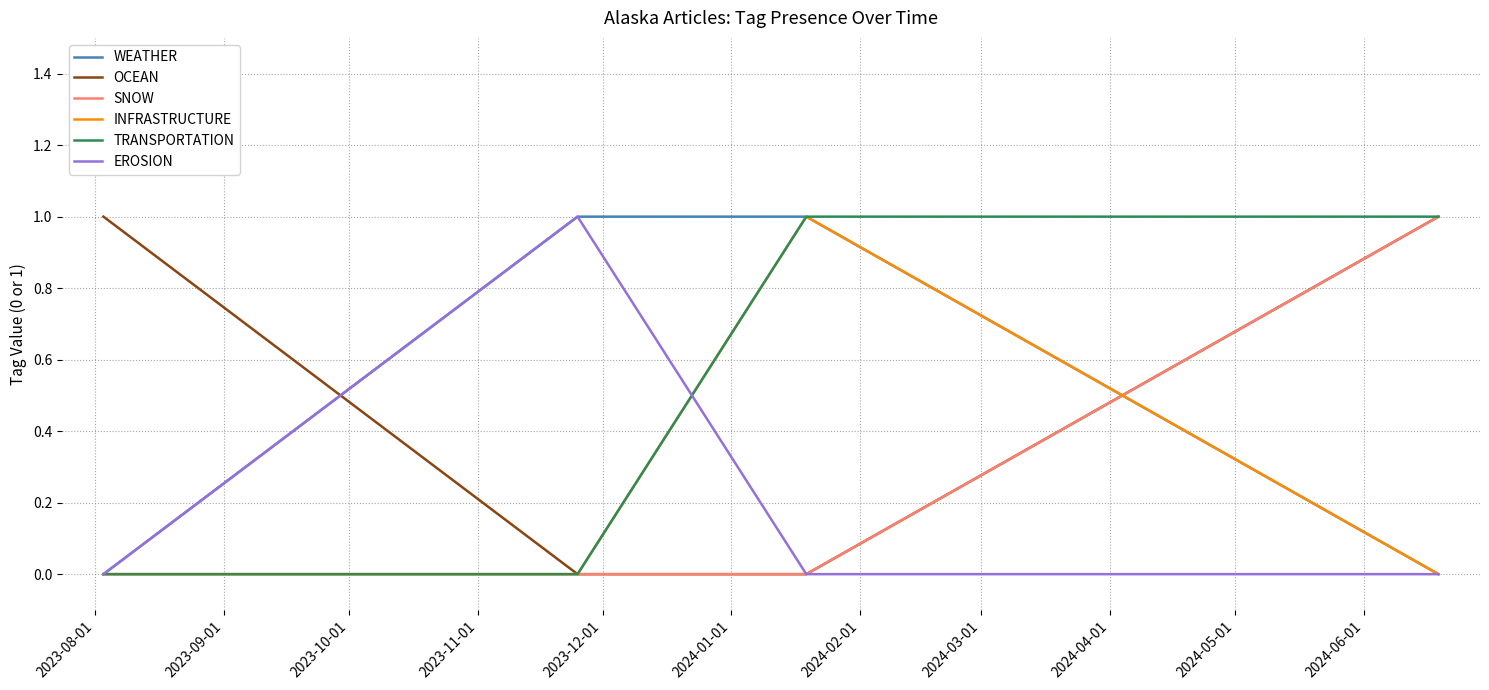

How many intersections are there between WEATHER and OCEAN?

2